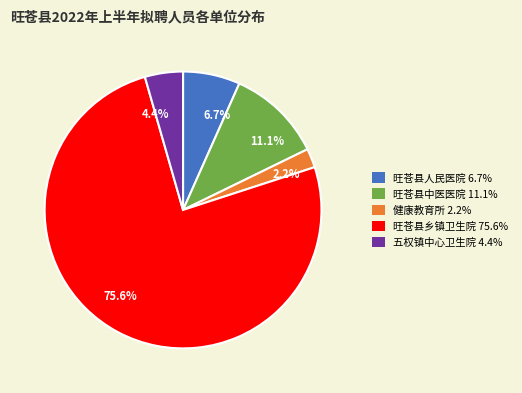

What is the smallest slice in the pie chart?

健康教育所